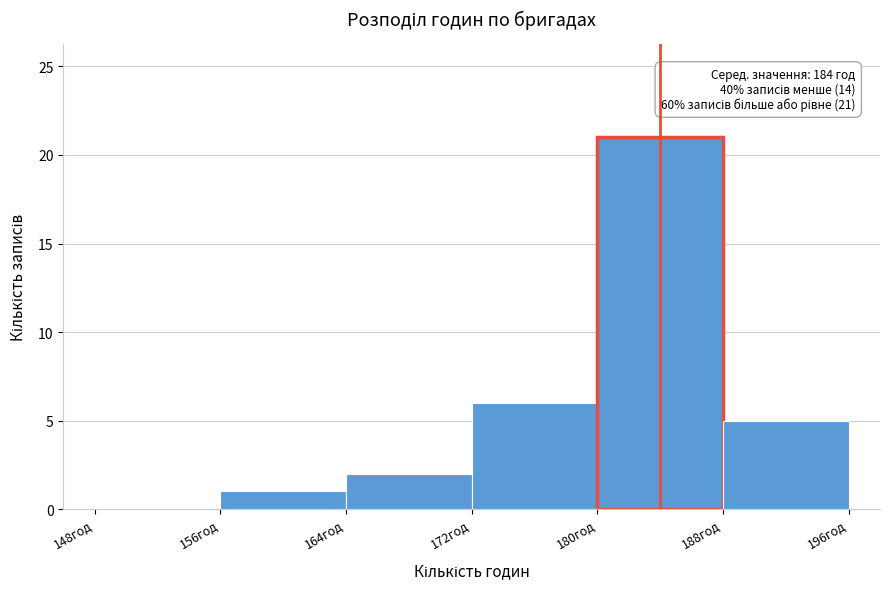

Which range on the x-axis has the tallest bar?

180 to 188